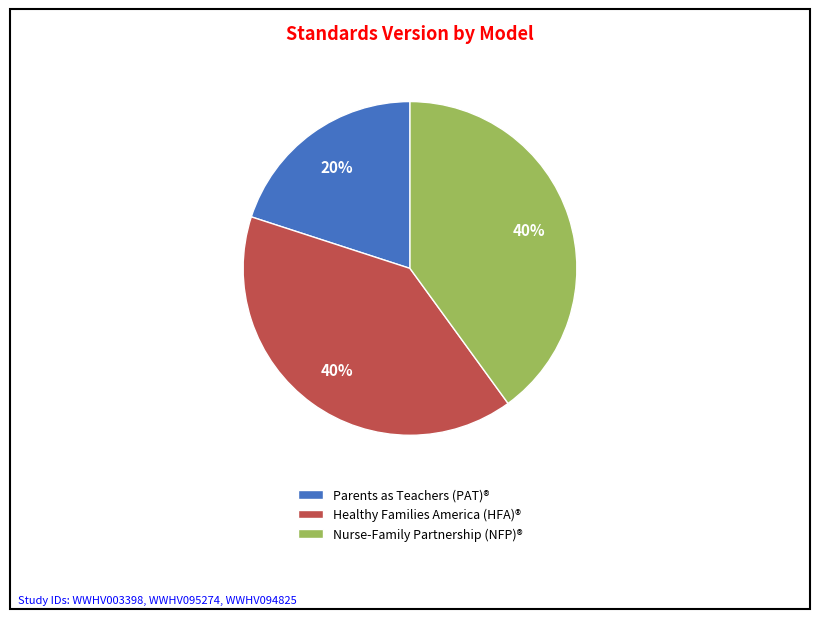

Which category has the smallest portion of the pie?

Parents as Teachers (PAT)®